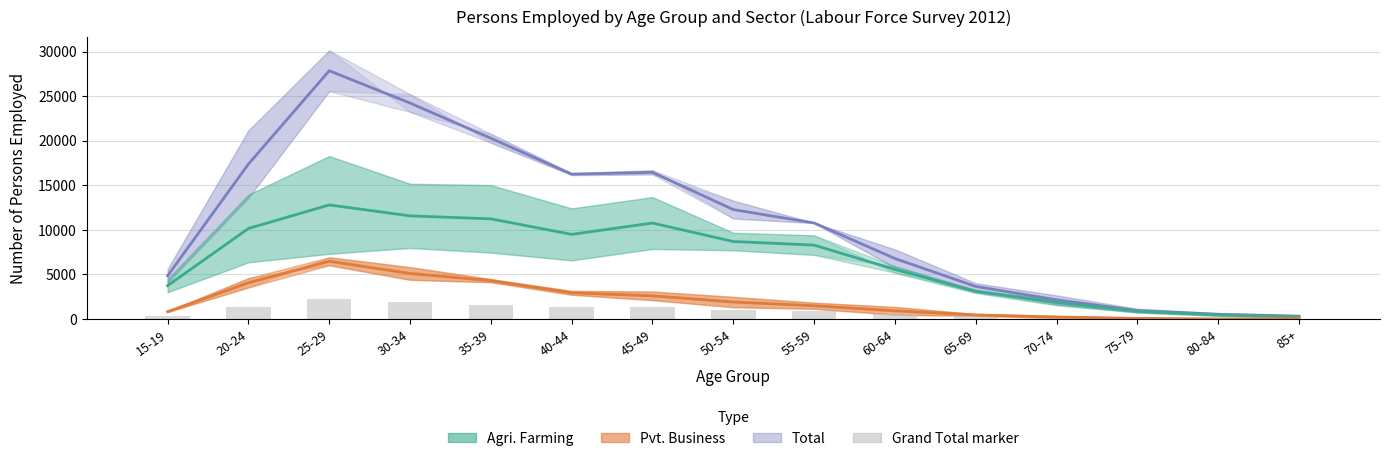

At which category is the sum across all series the highest?

25-29